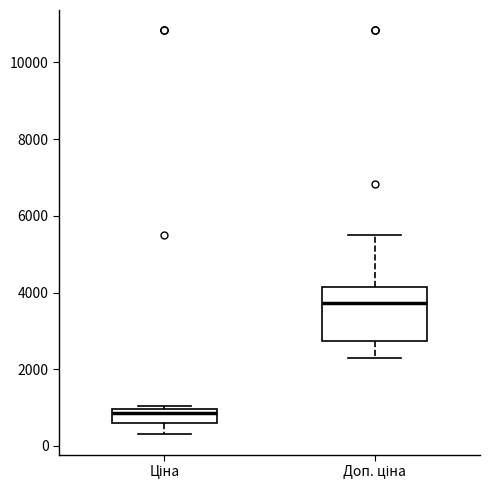

Reading left to right, read every box against the y-axis: the position of its median line, the range the box covers, and the ends of its whiskers. The values are not printed on the chart, so give them approximately, as read against the axis.

Ціна: median 800, box 600 to 1000, whiskers 400 to 1000 (just above the box's upper edge)
Доп. ціна: median 3800, box 2800 to 4200, whiskers 2200 to 5400